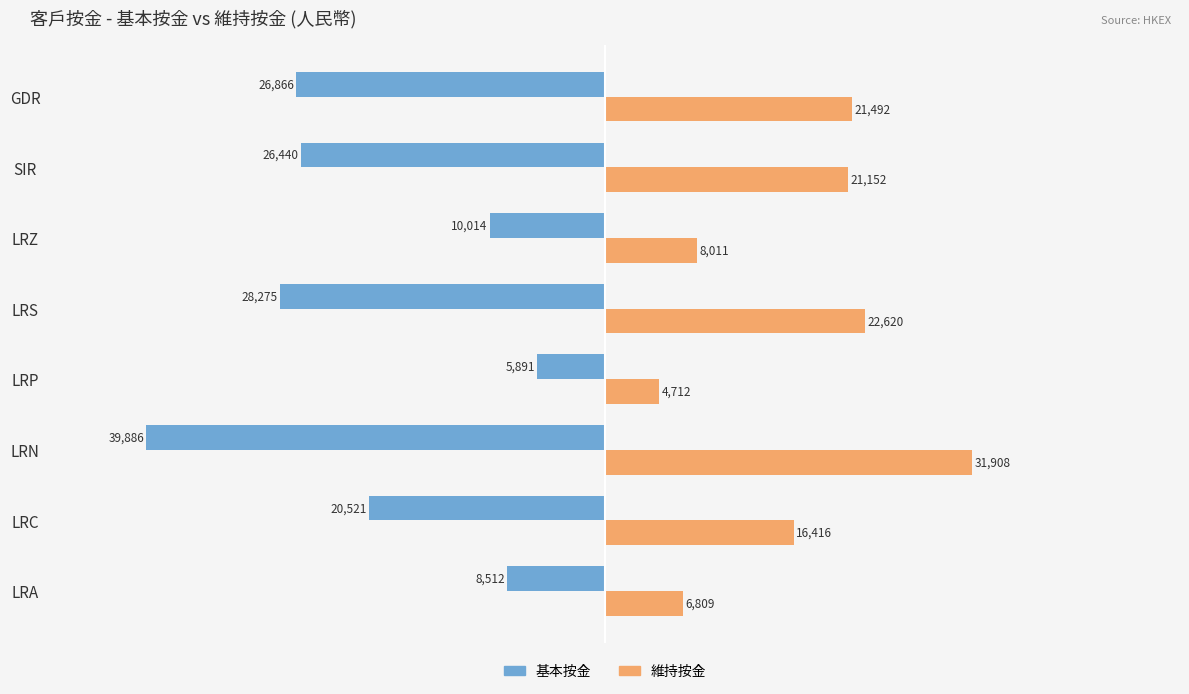

List the labels in order of 維持按金 value, largest first.

LRN, LRS, GDR, SIR, LRC, LRZ, LRA, LRP